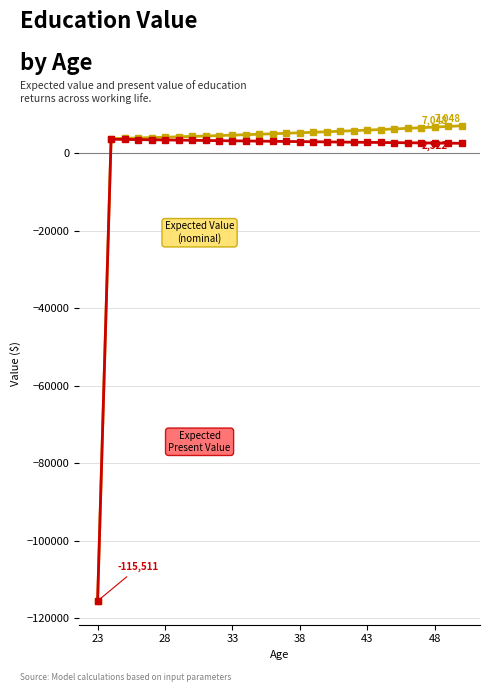

How many series are shown in this chart?

2